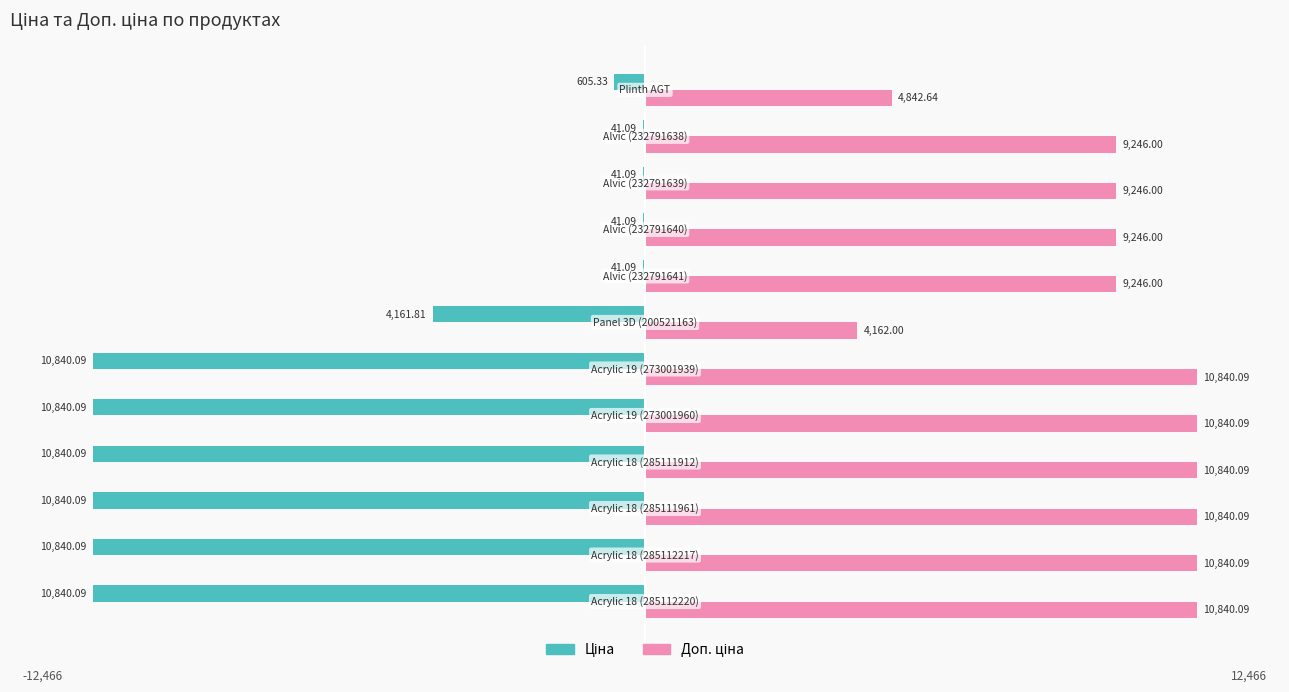

Count the number of categories in the chart.

12